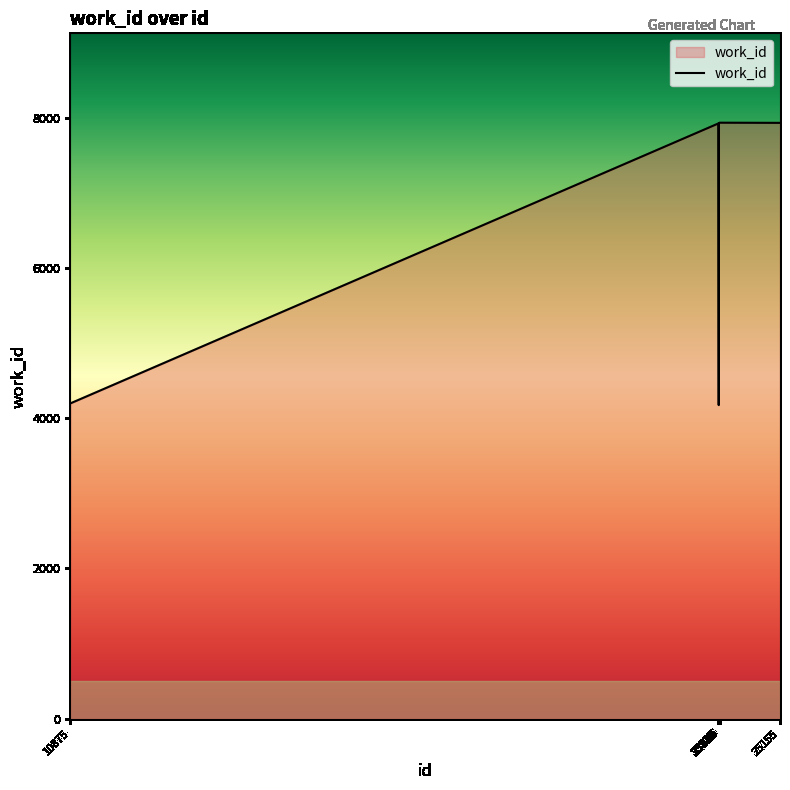

What is the average value?

7179